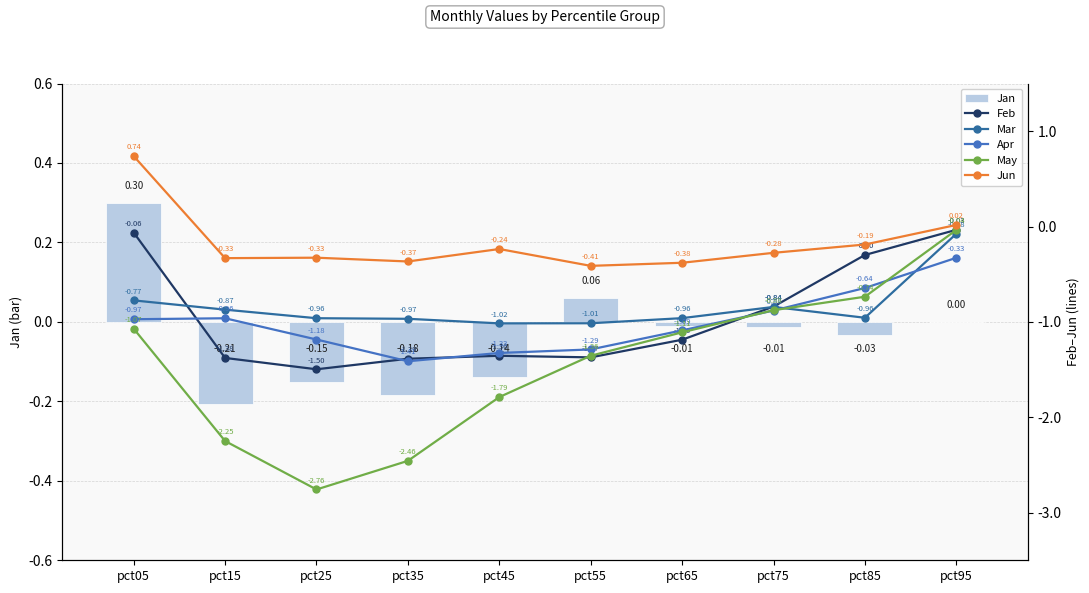

Count the number of data series in this chart.

6